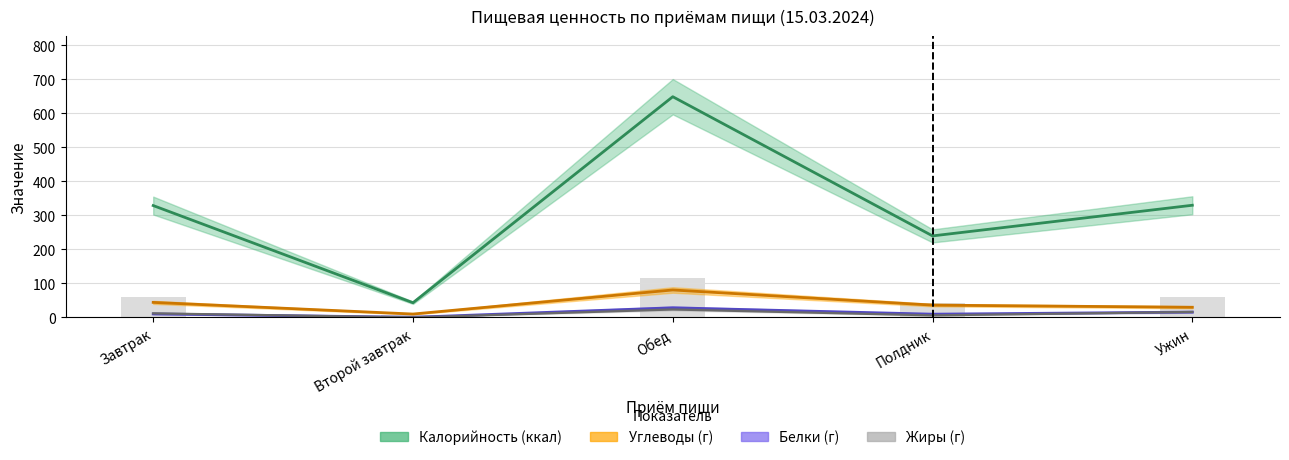

Reading right to left, extract all data points from this chart.

Калорийность: Ужин=329.6	Полдник=239.6	Обед=648.4	Второй завтрак=43.3	Завтрак=328.7
Углеводы: Ужин=30.0	Полдник=36.3	Обед=80.8	Второй завтрак=10.1	Завтрак=44.3
Белки: Ужин=15.8	Полдник=9.7	Обед=28.5	Второй завтрак=0.5	Завтрак=10.5
Жиры: Ужин=16.2	Полдник=6.2	Обед=23.5	Второй завтрак=0.1	Завтрак=12.1